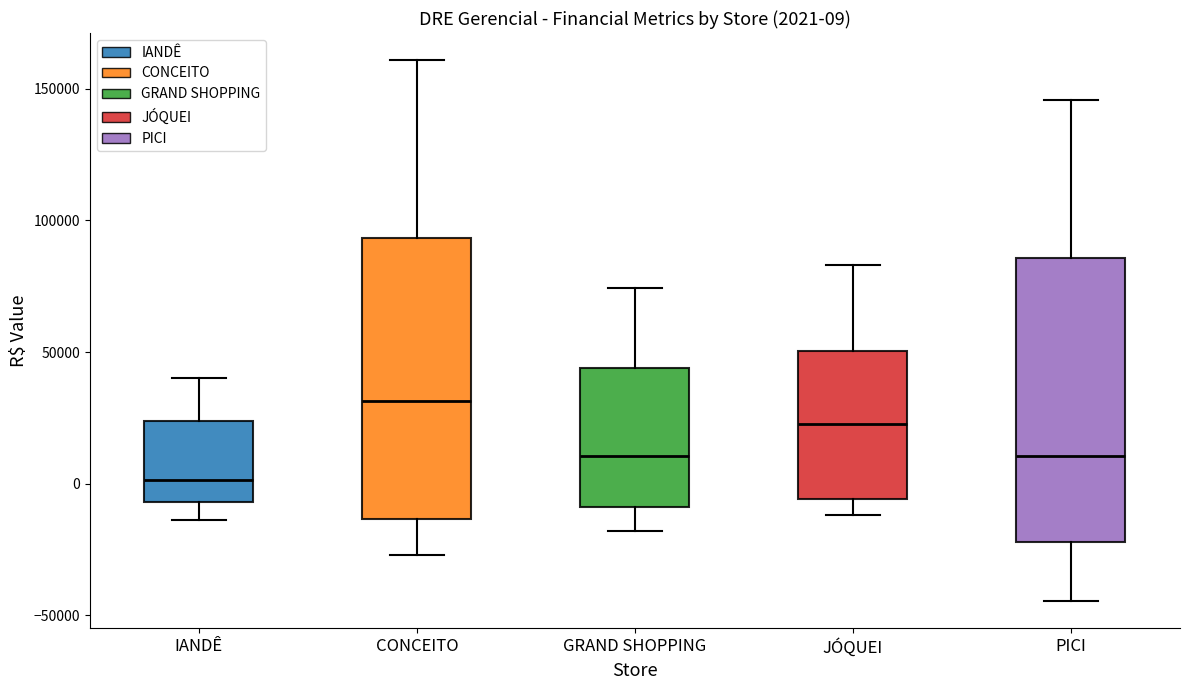

Which box's median line is the highest?

CONCEITO